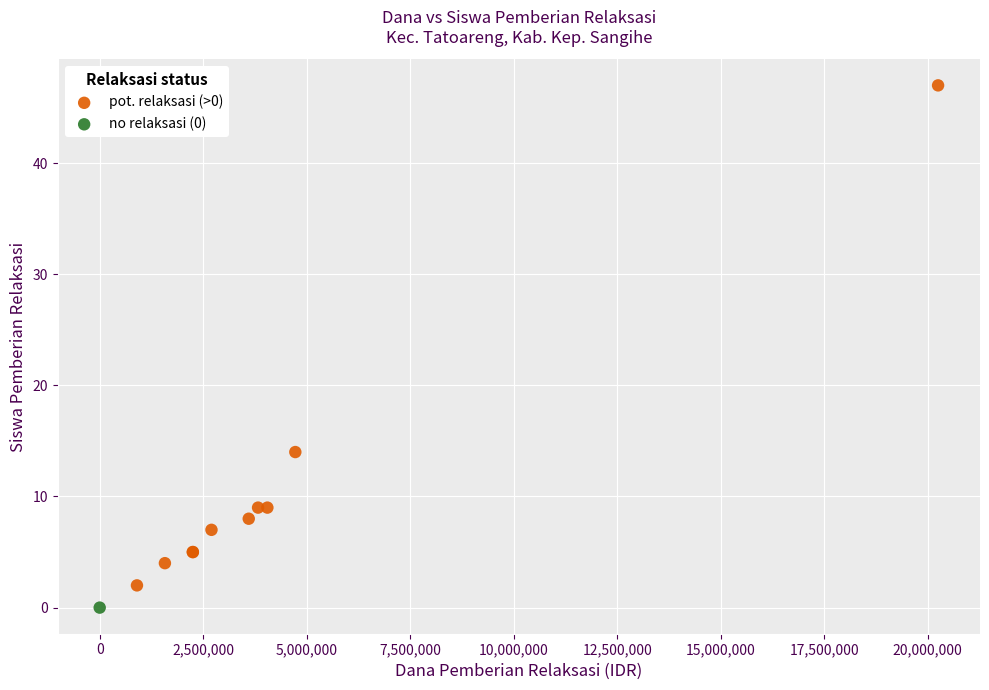

What are all the series names shown in the legend?

pot. relaksasi (>0), no relaksasi (0)